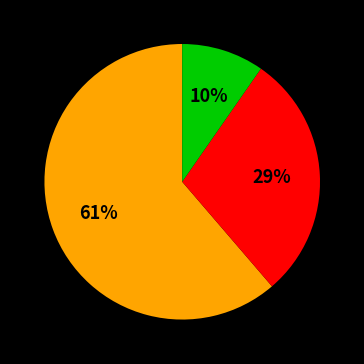

Is there any slice that represents more than half of the pie?

Yes